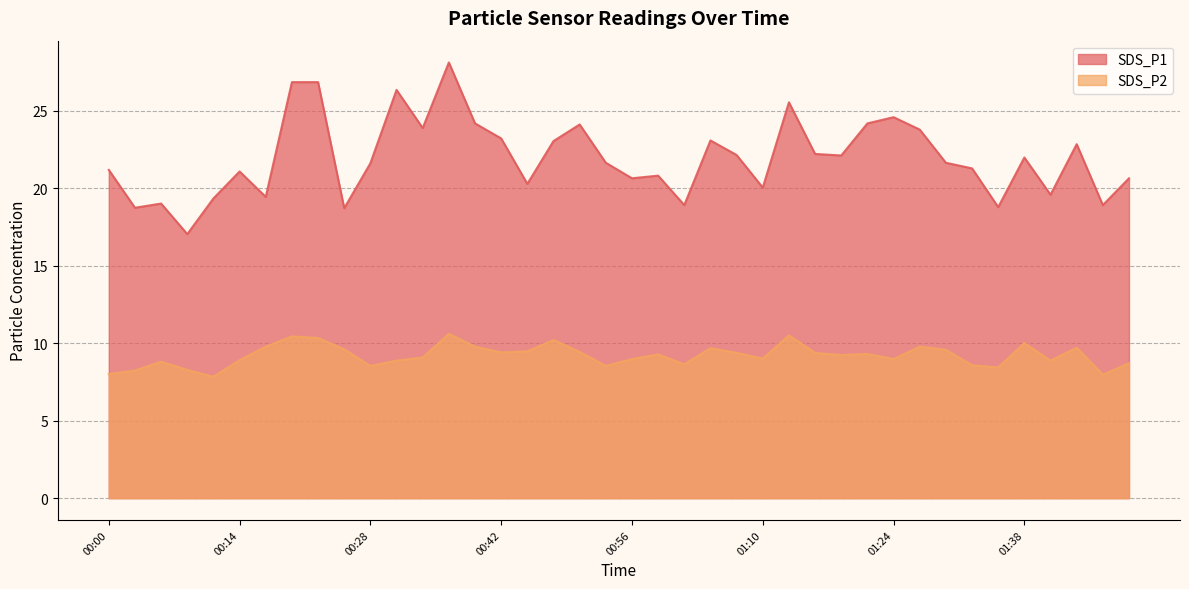

List the series in order of their overall mean, lowest first.

SDS_P2, SDS_P1